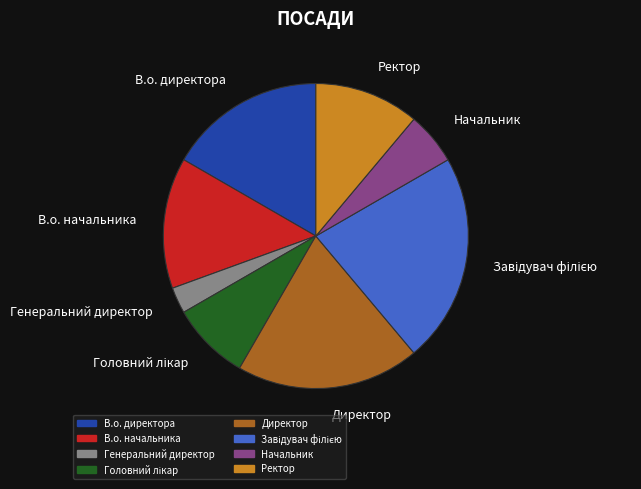

Does Ректор represent more than half of the total?

No